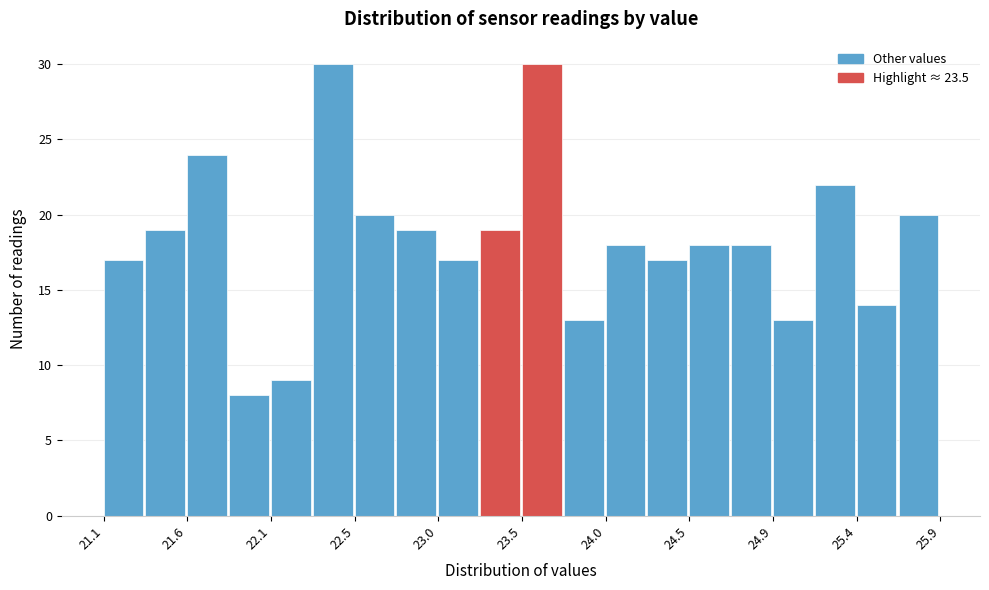

How tall is the bar that spans 23.50 to 23.74 on the x-axis? Neither the bar edges nor the heights are printed on the chart, so give them approximately, as read against the axes.

30